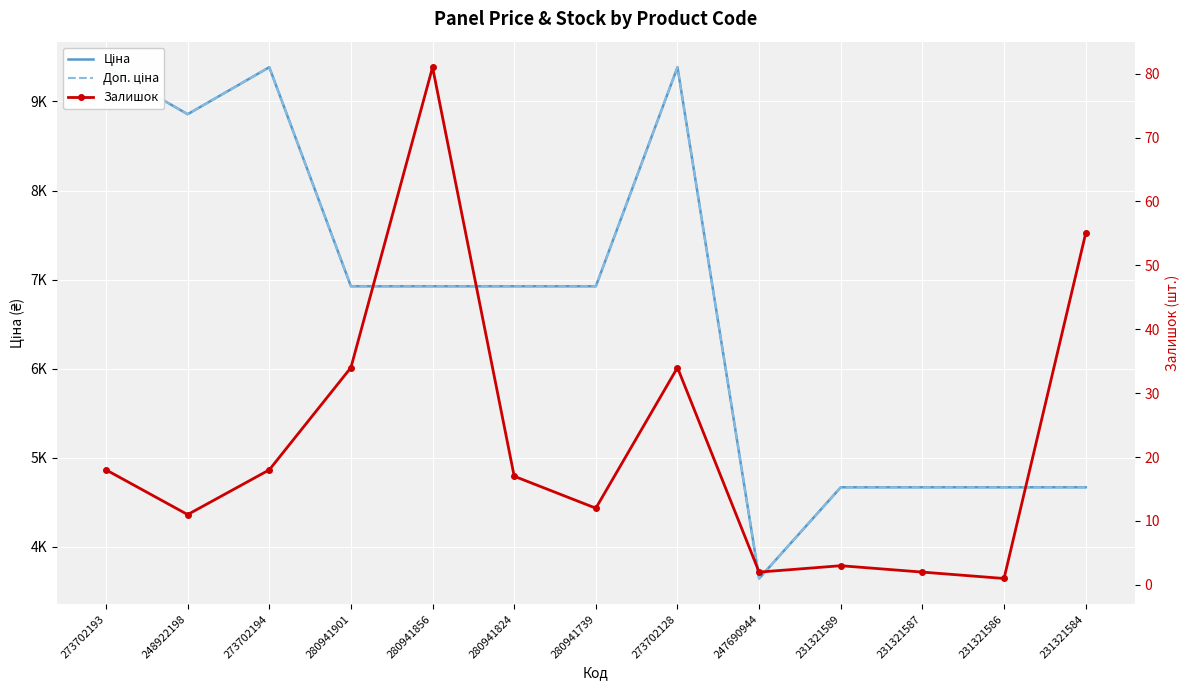

What is the value of the Доп. ціна point at the 3rd from the left?

9384.0